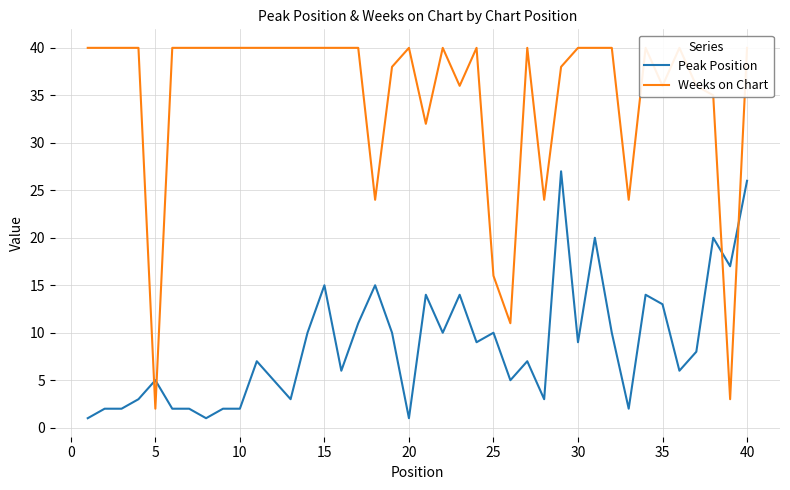

Which series ends up on top after the final intersection of Weeks on Chart and Peak Position?

Weeks on Chart